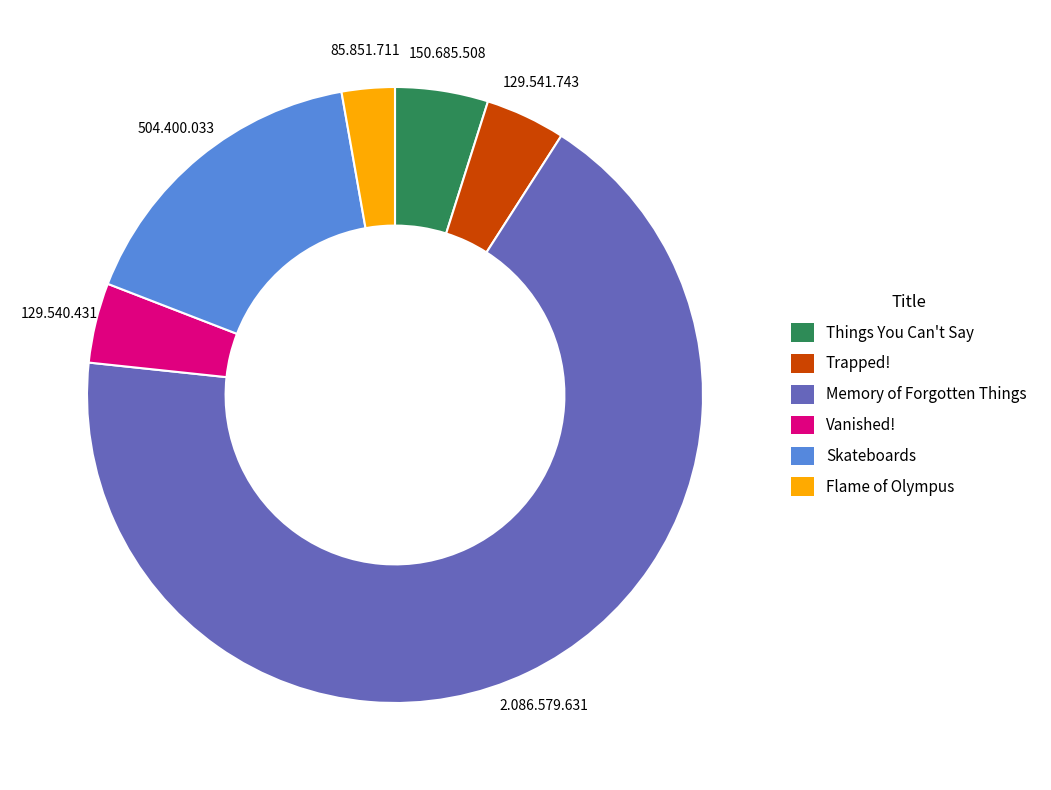

Which category has the biggest portion of the pie?

Memory of Forgotten Things